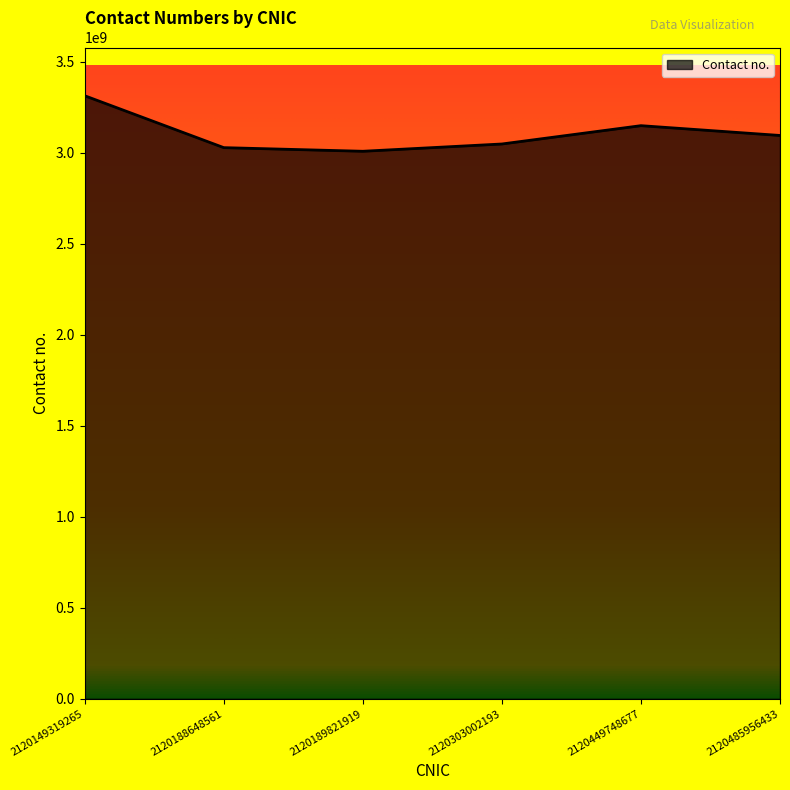

What is the smallest value displayed?

3009008982